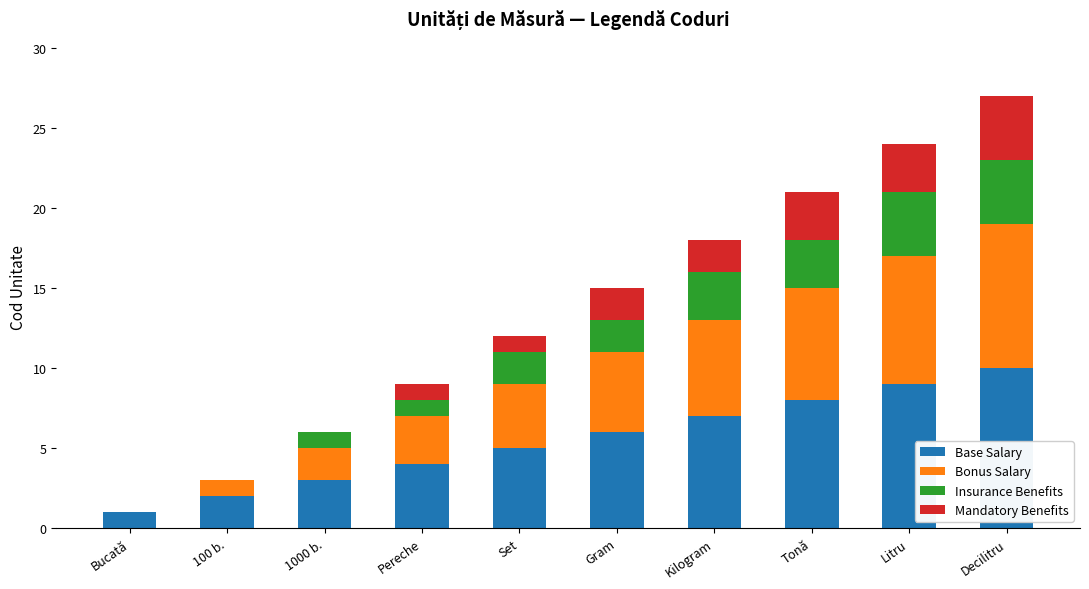

At which category is the sum across all series the highest?

Decilitru